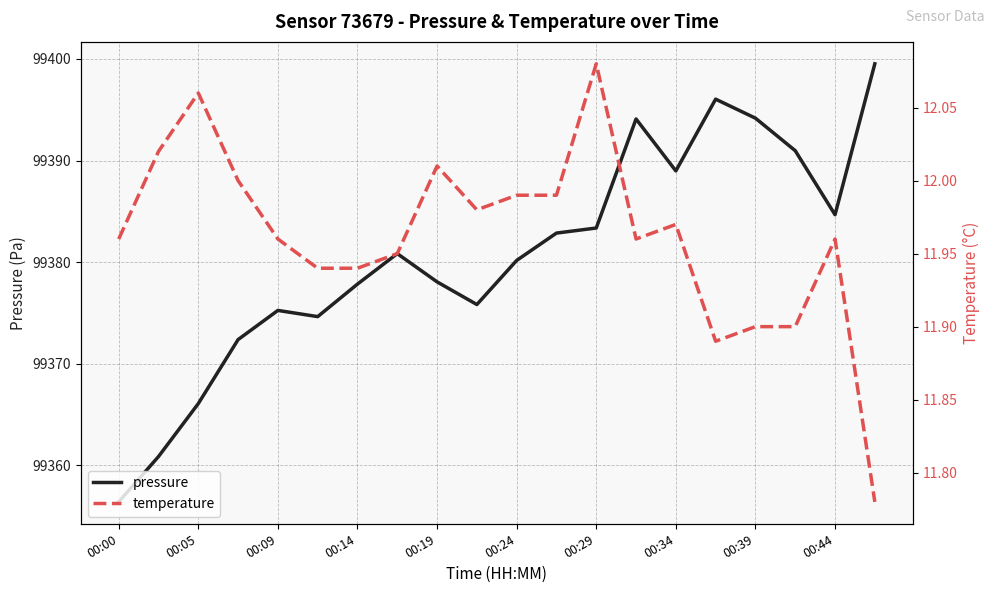

How many lines are shown in the chart?

2